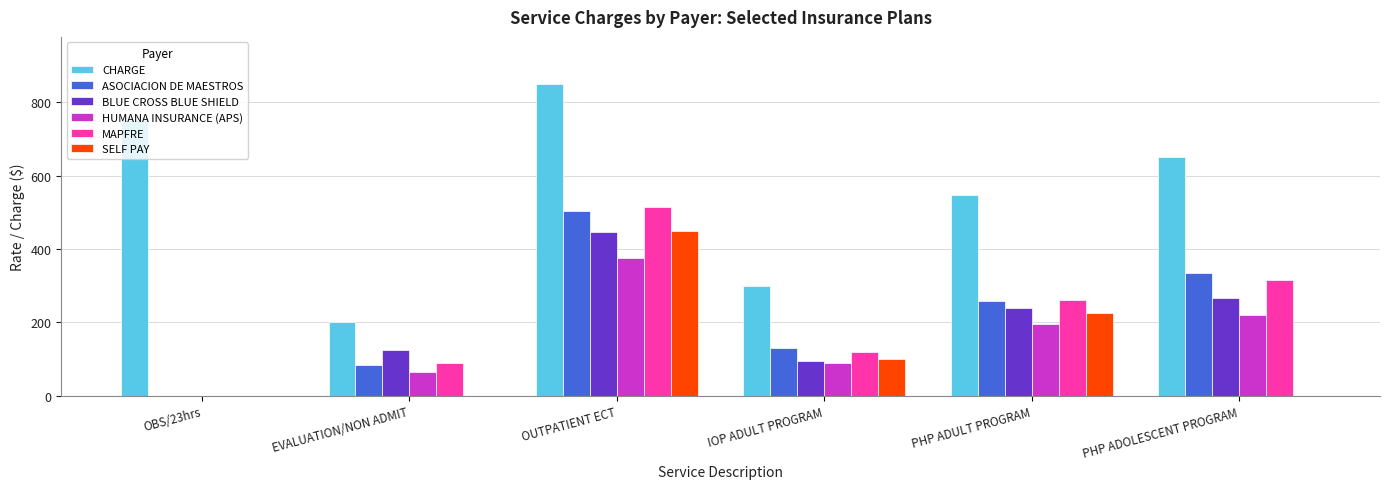

How many categories are shown in the chart?

6